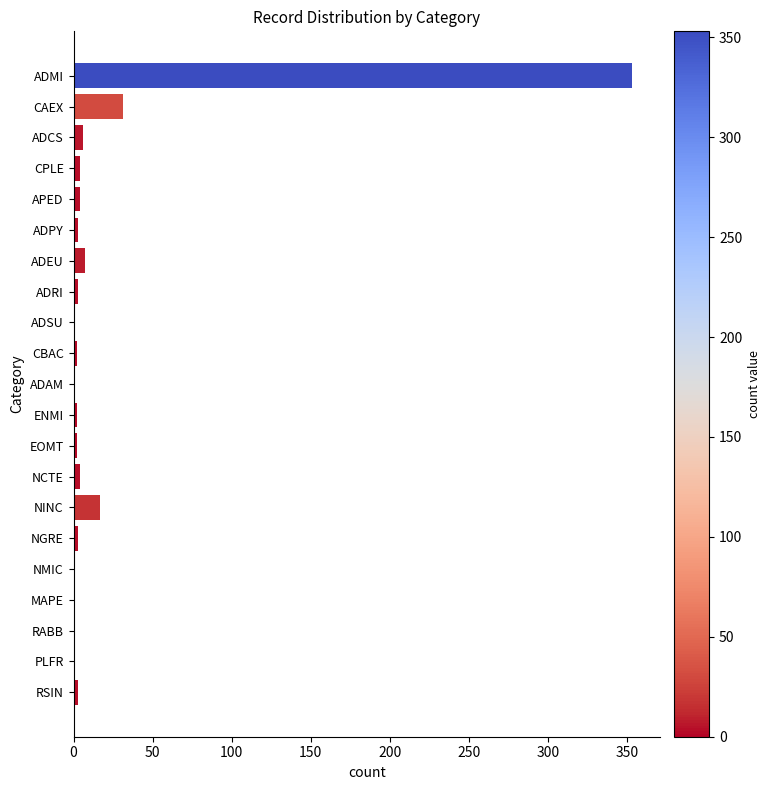

What is the maximum value shown in the chart?

353